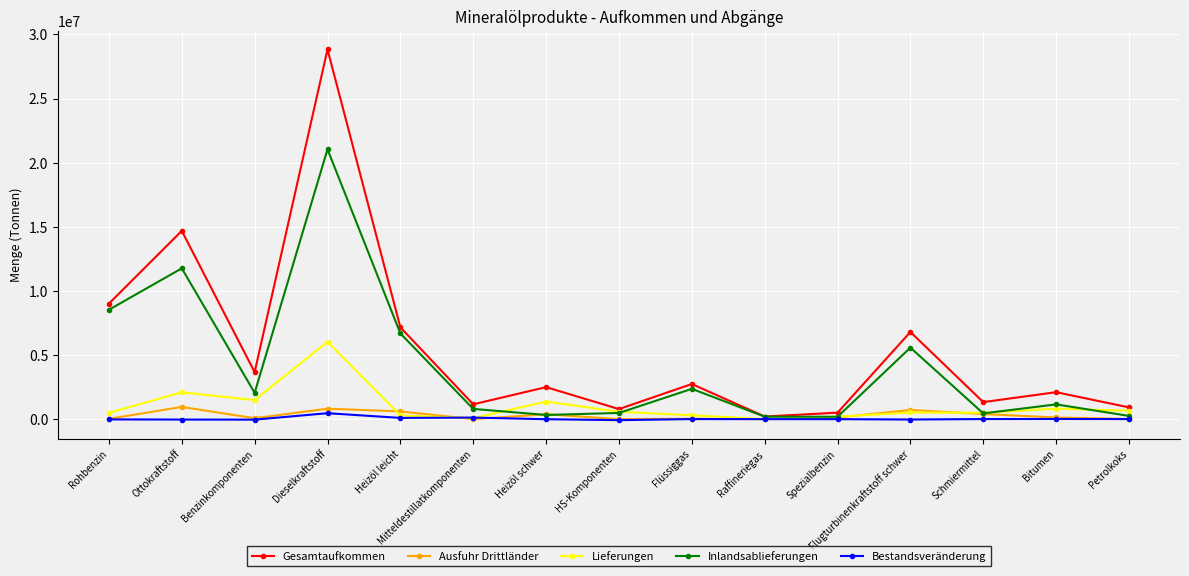

The value of Lieferungen at Ottokraftstoff is 2091801. True or false?

True